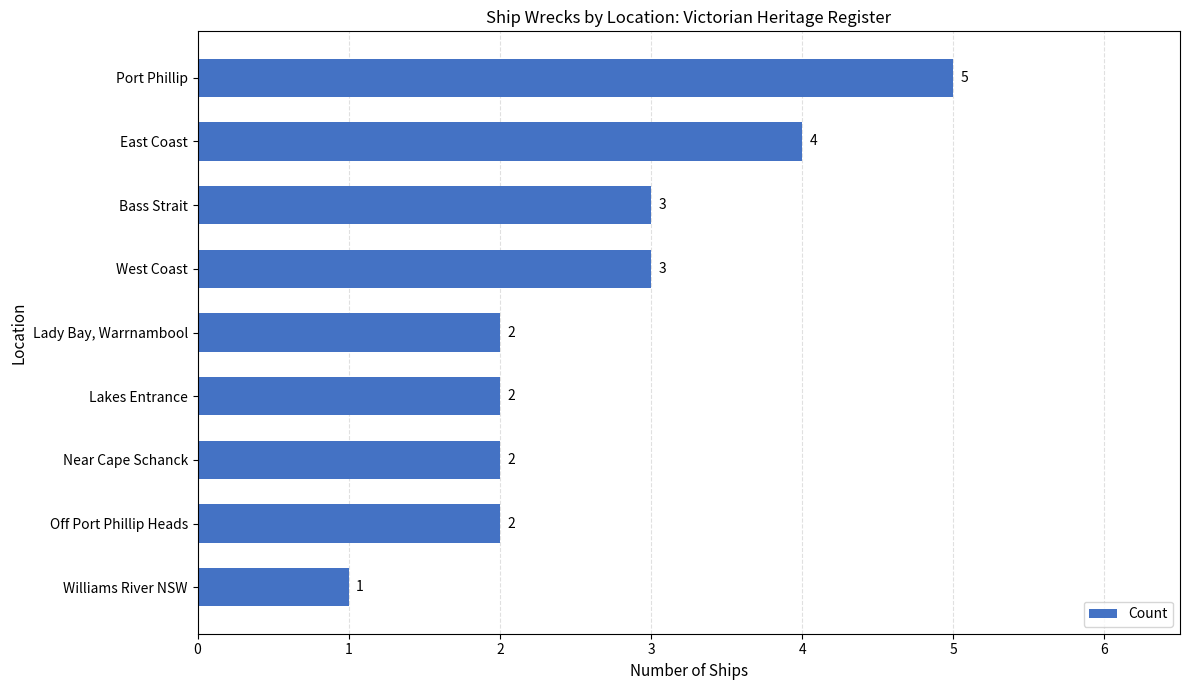

What is the difference between the second highest and second lowest values?

2